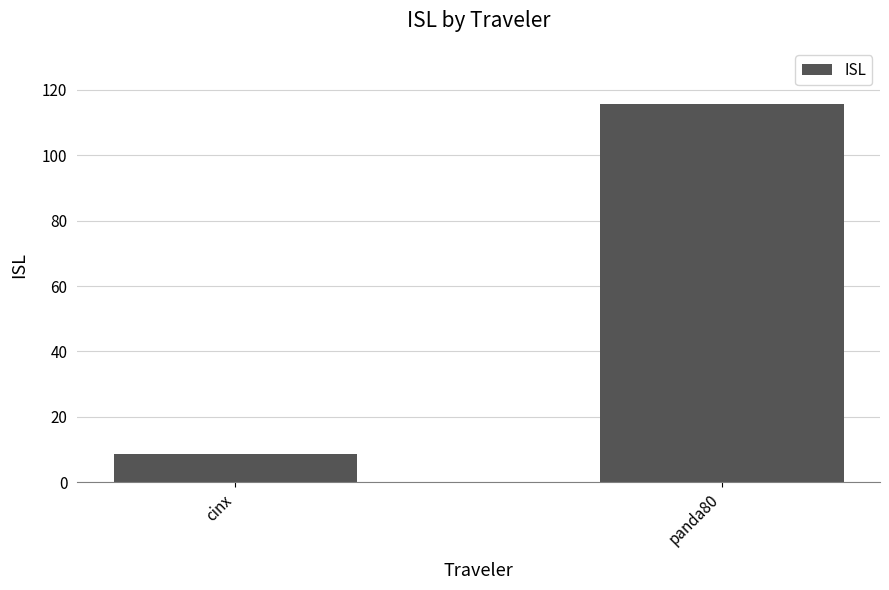

List the labels in order of value, smallest first.

cinx, panda80